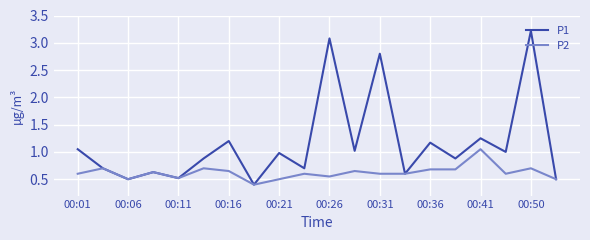

What is the difference between the second highest and second lowest values in the P1 series?

2.6